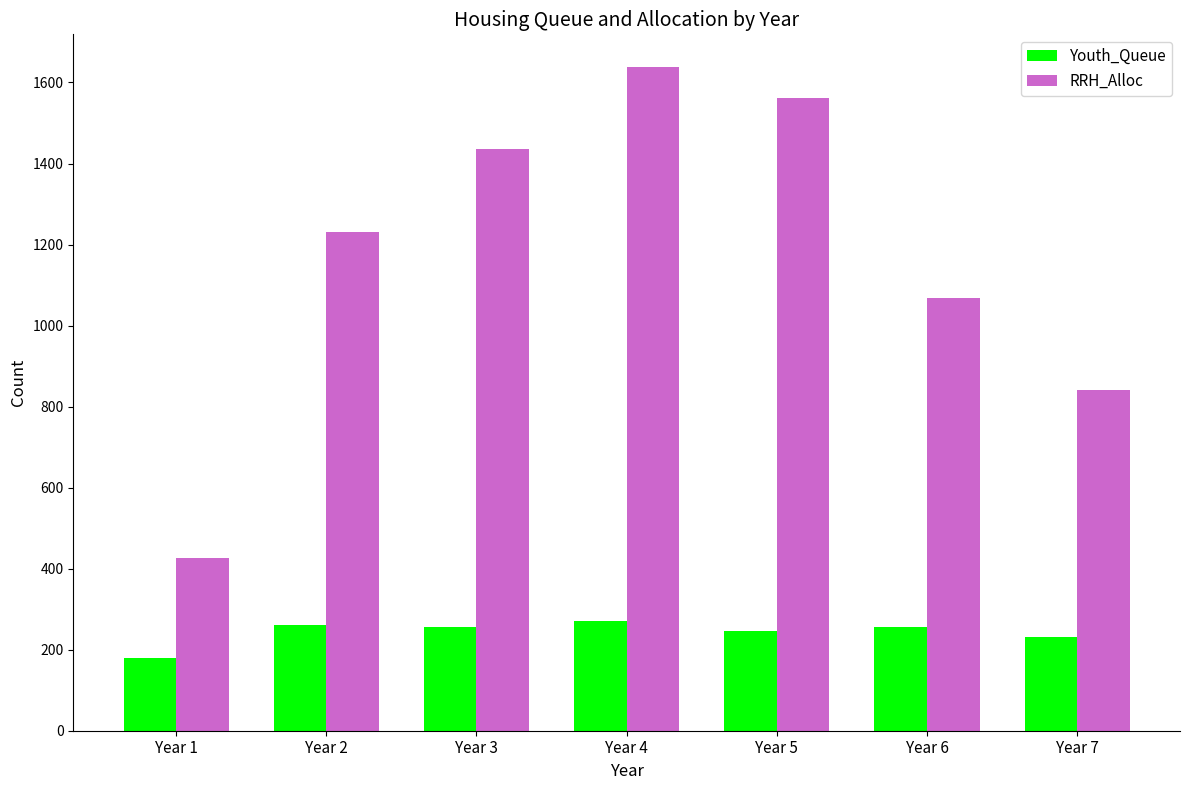

What is the highest value of the RRH_Alloc series?

1637